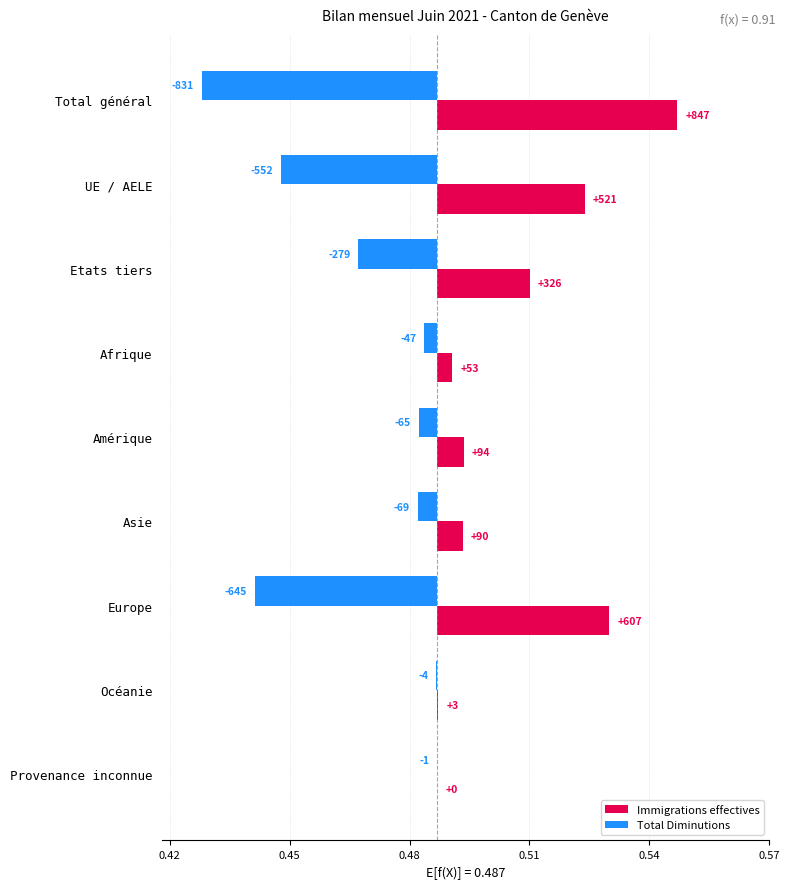

What is the spread (max minus min) of values at UE / AELE?

0.1